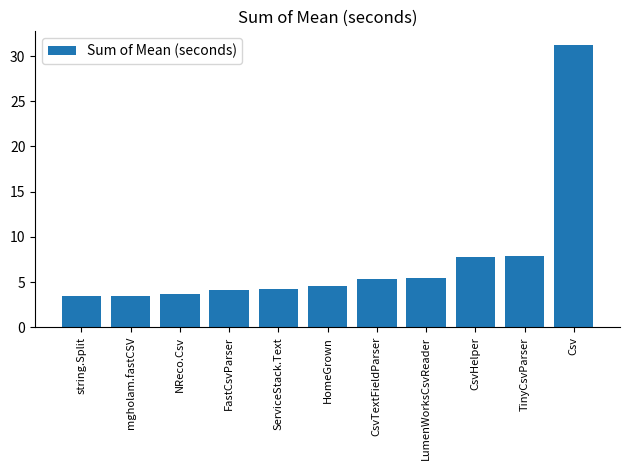

What is the approximate value at TinyCsvParser?

7.9